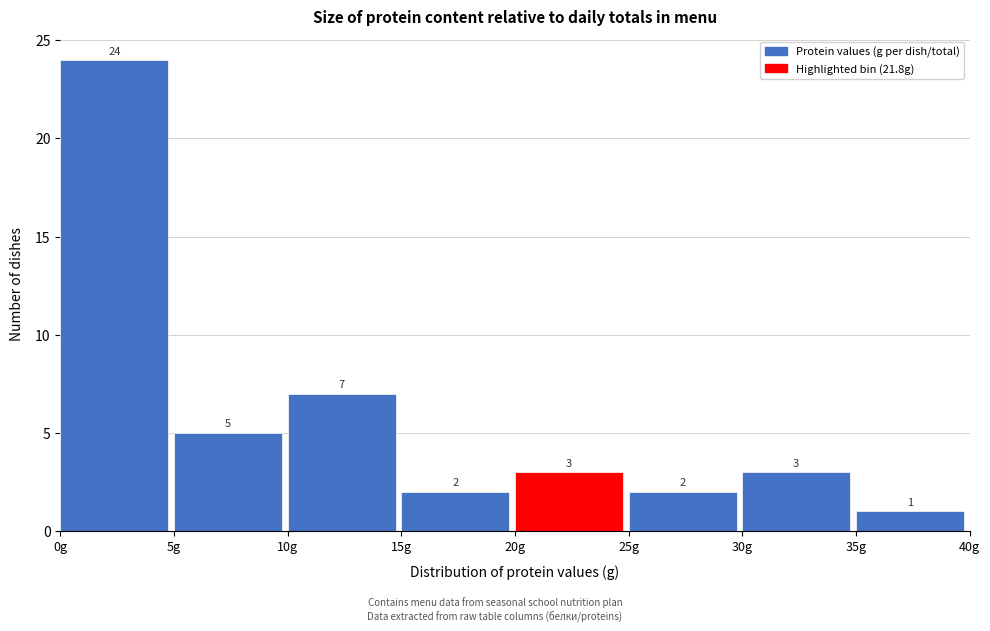

How tall is the bar that spans 35 to 40 on the x-axis?

1